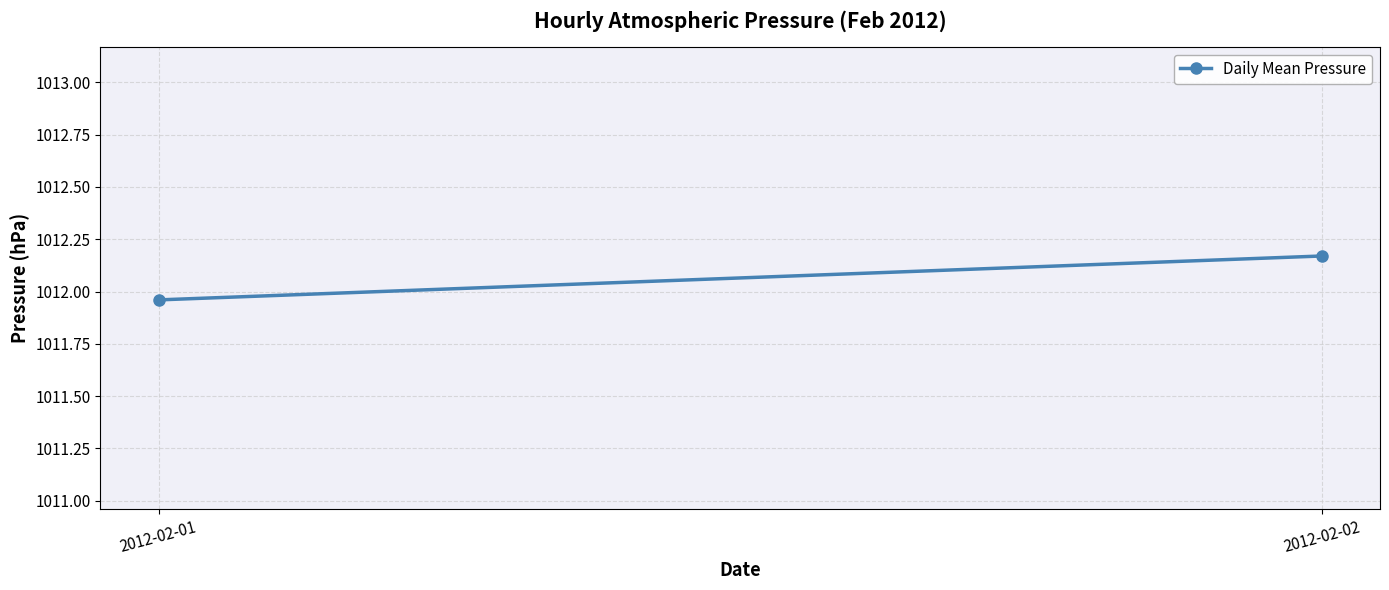

What is the change in value from 2012-02-01 to 2012-02-02?

+0.2